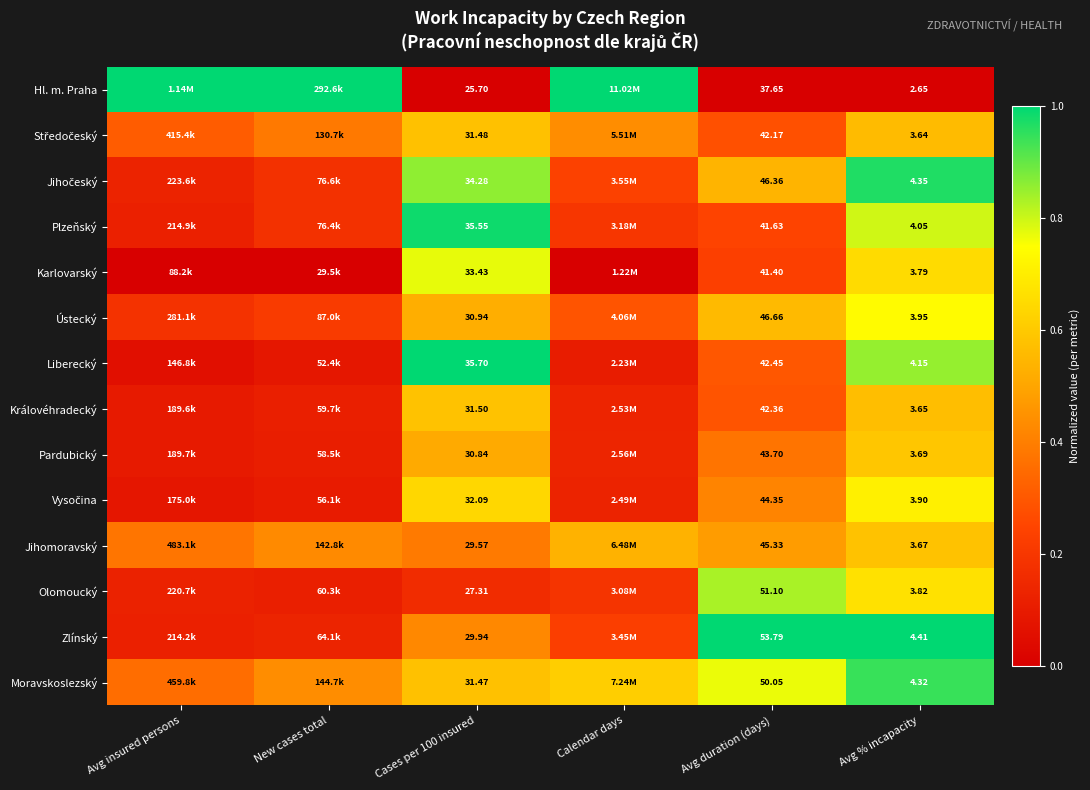

Between Cases per 100 insured and Avg duration (days), which series saw the biggest shift?

Zlínský